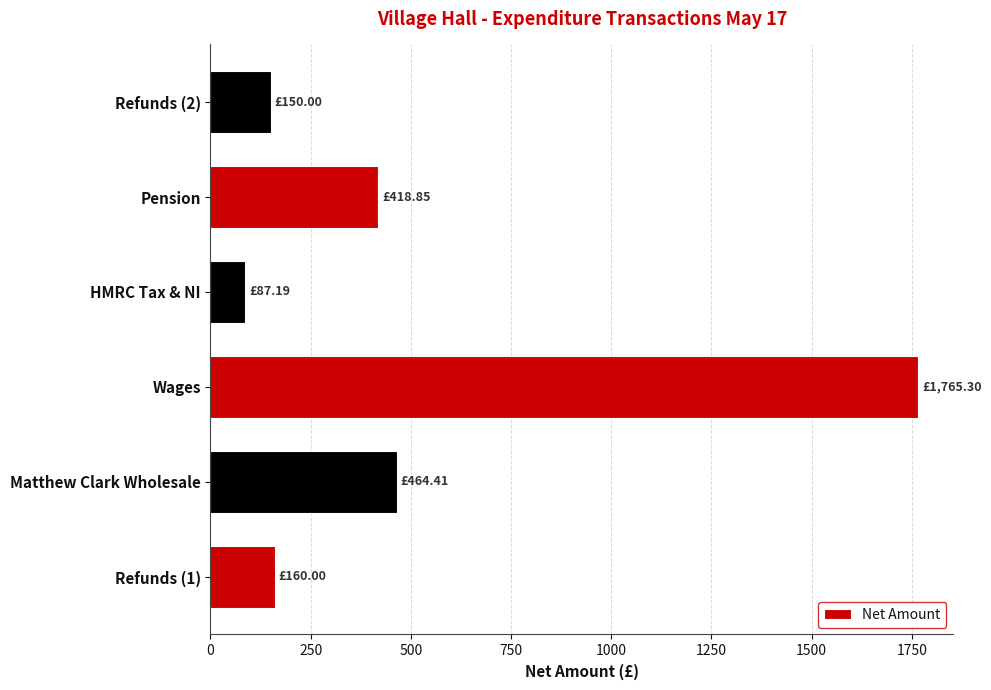

What is the ratio of the value at Refunds (2) to the value at HMRC Tax & NI?

1.7